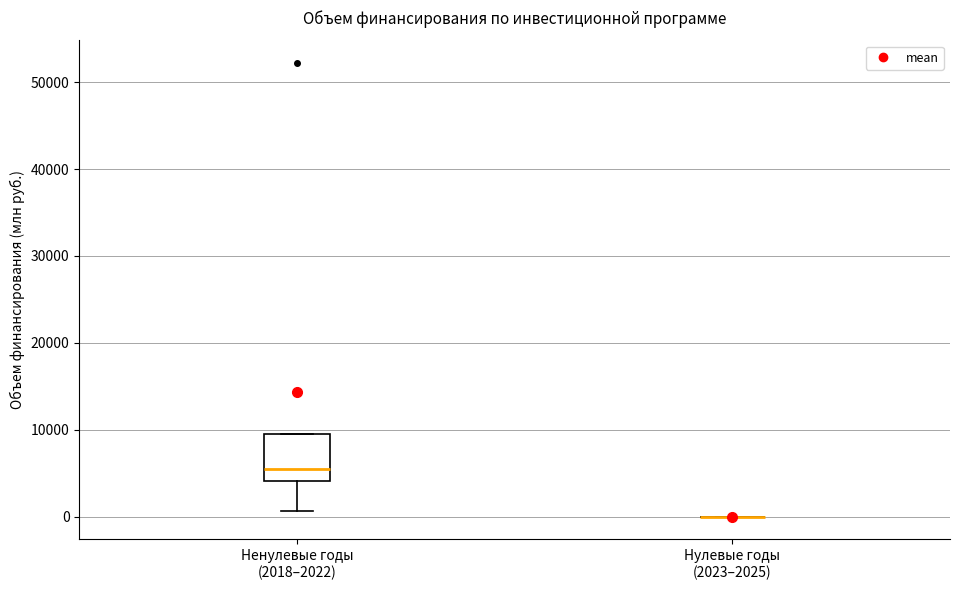

Where does the median line of the box for Ненулевые годы (2018–2022) sit on the y-axis? The values are not printed on the chart, so give them approximately, as read against the axis.

5000